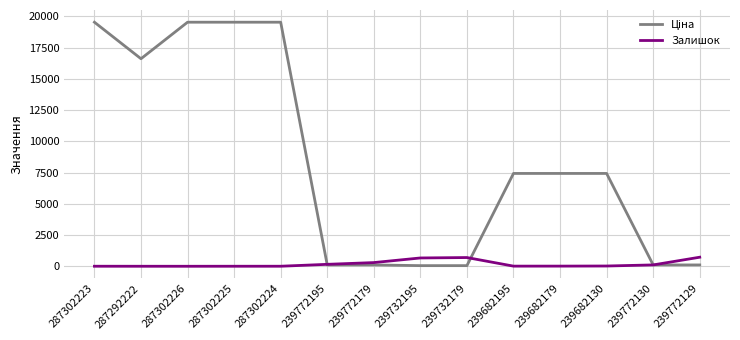

Is it true that Залишок equals 8.0 at 287302223?

True